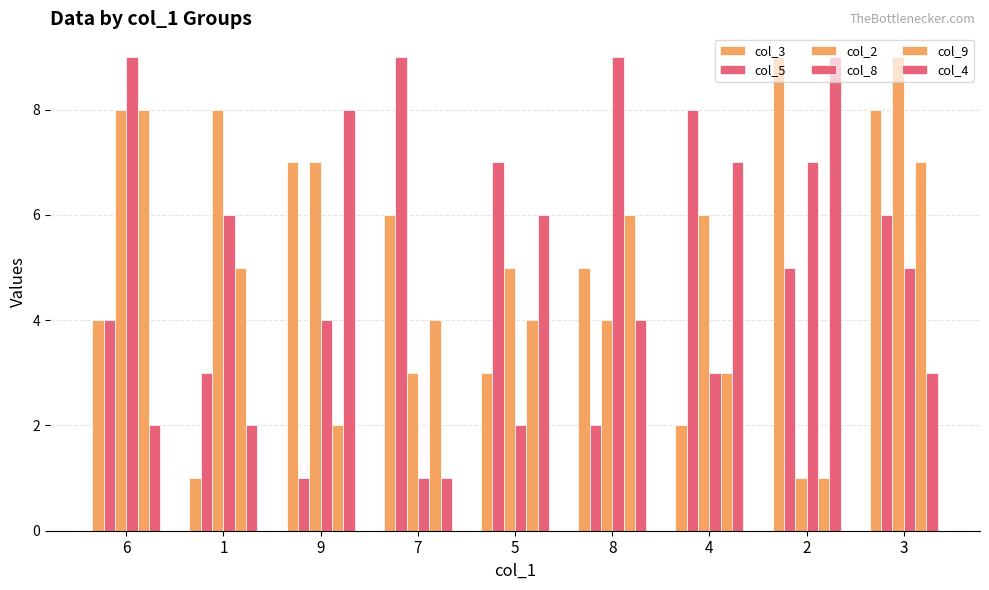

The col_2 series shows 2 at 5. True or false?

False